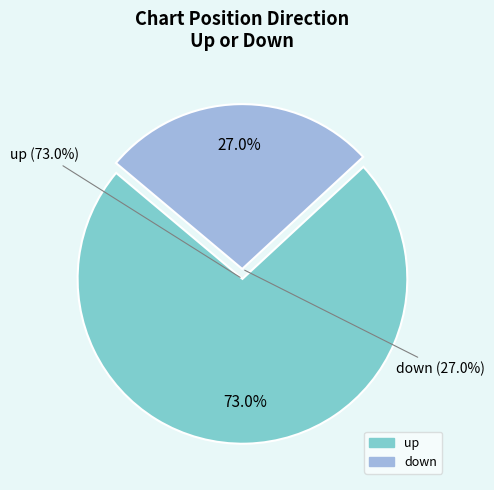

Which category has the biggest portion of the pie?

up